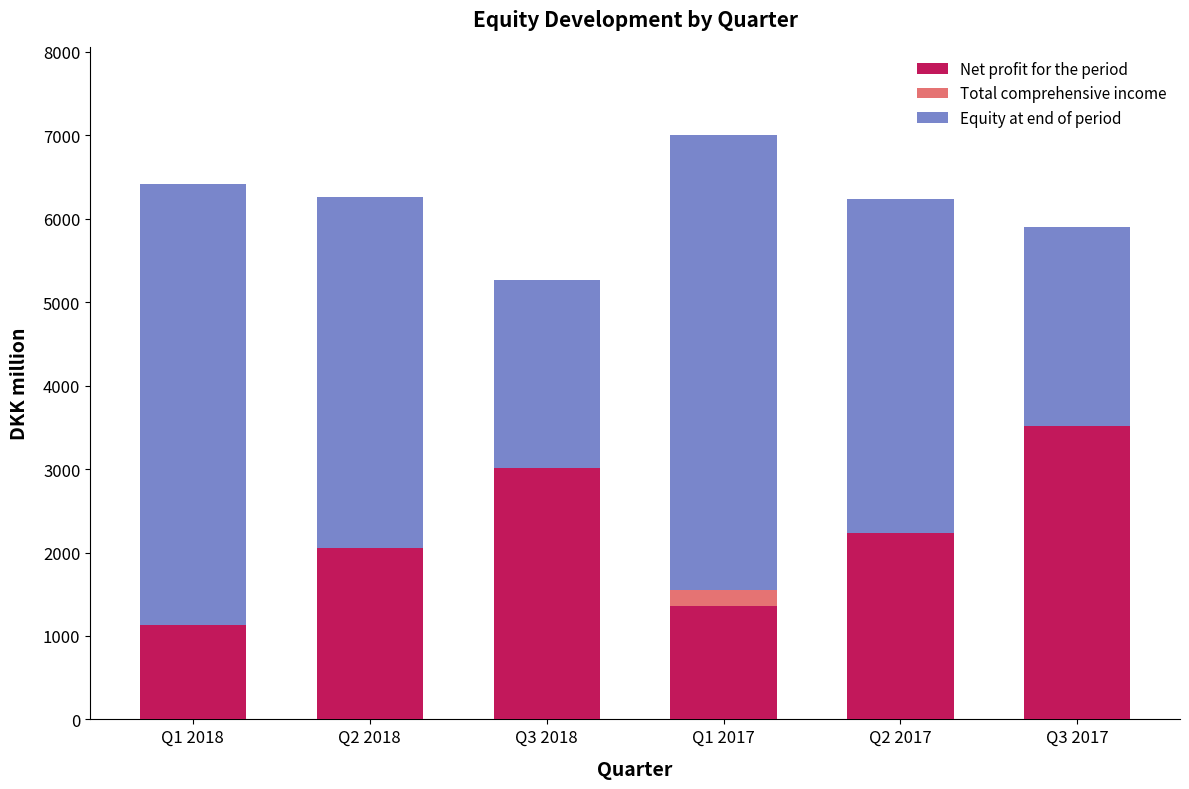

True or false: Total comprehensive income has a value of -321 at Q2 2017.

False